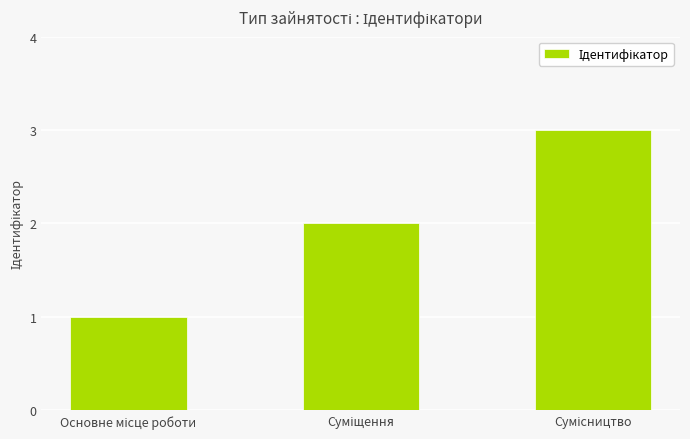

What is the value of the 1st bar from the left?

1